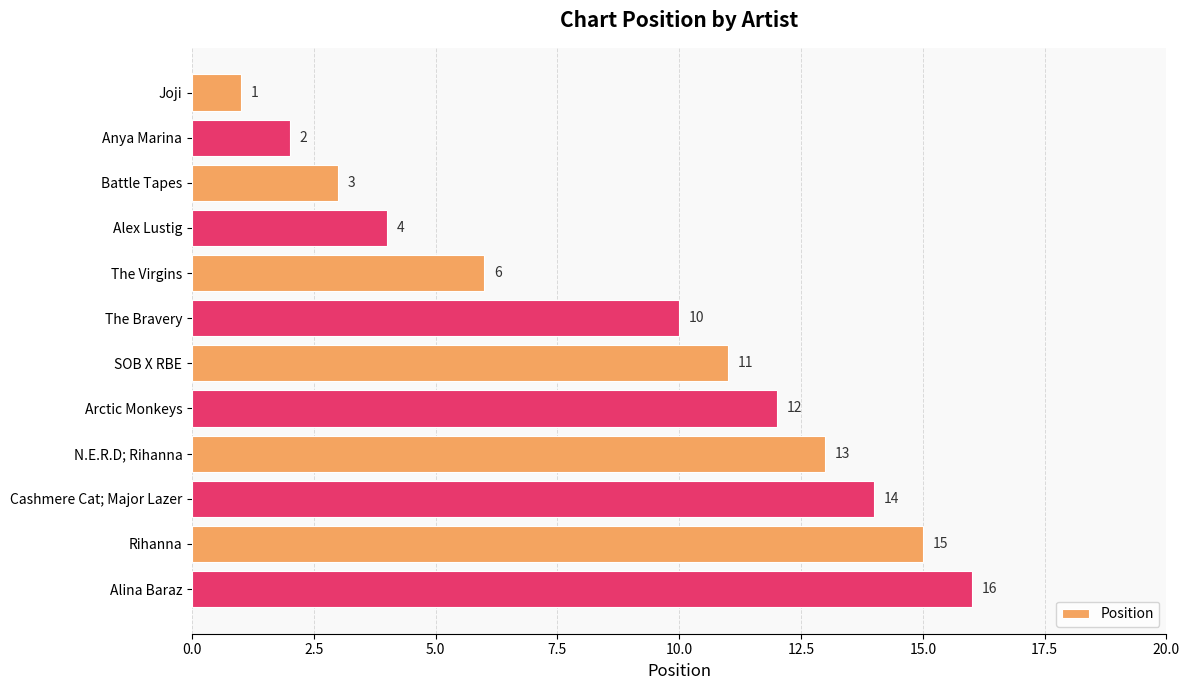

True or false: the data shows 21 at Cashmere Cat; Major Lazer.

False